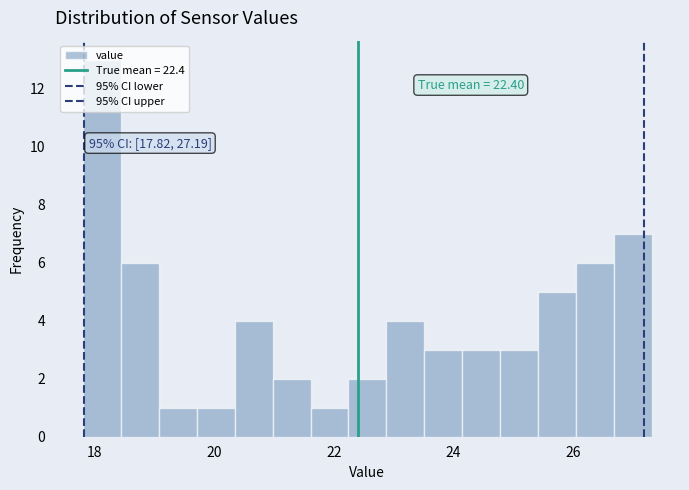

Read against the x-axis, roughly where is the centre of the tallest bar?

18.2